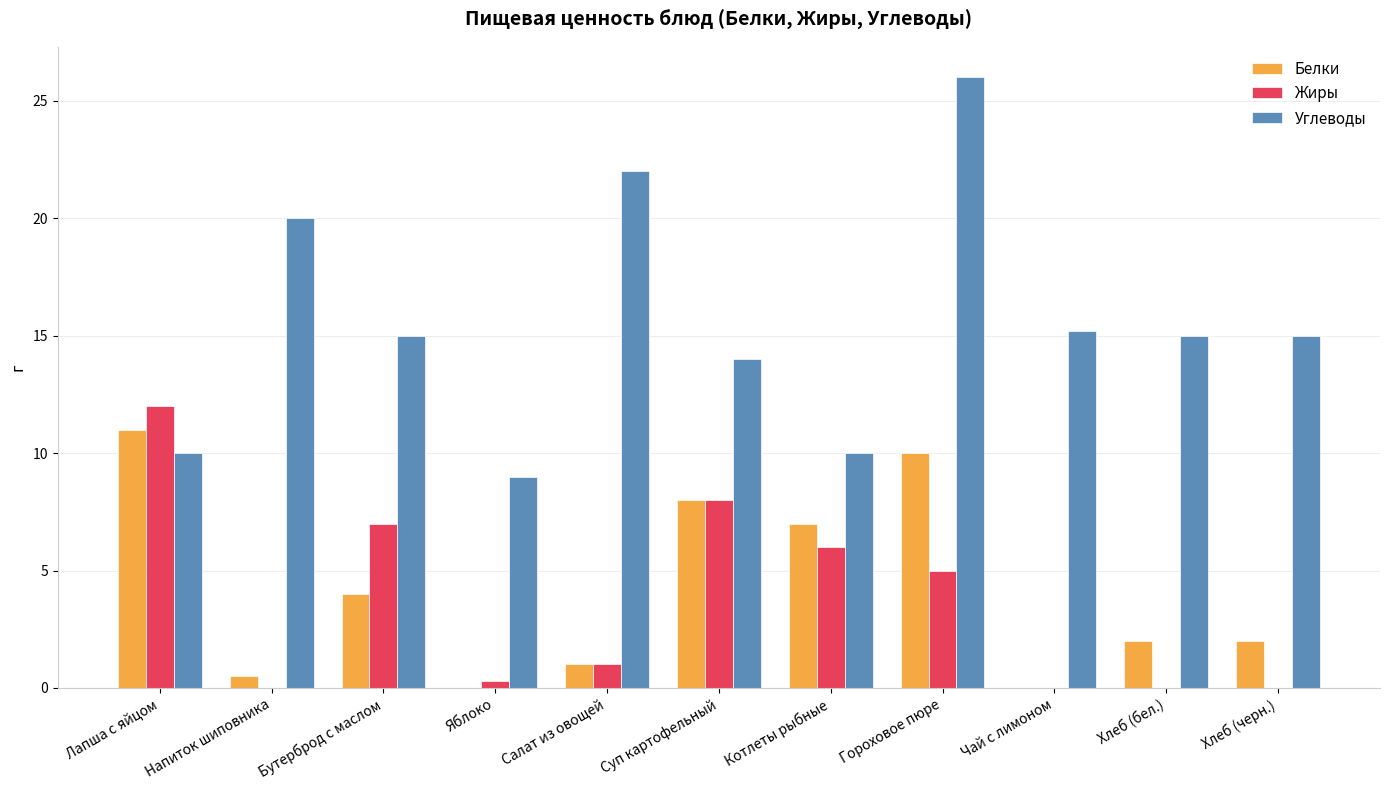

What is the total value across all series at Бутерброд с маслом?

26.0